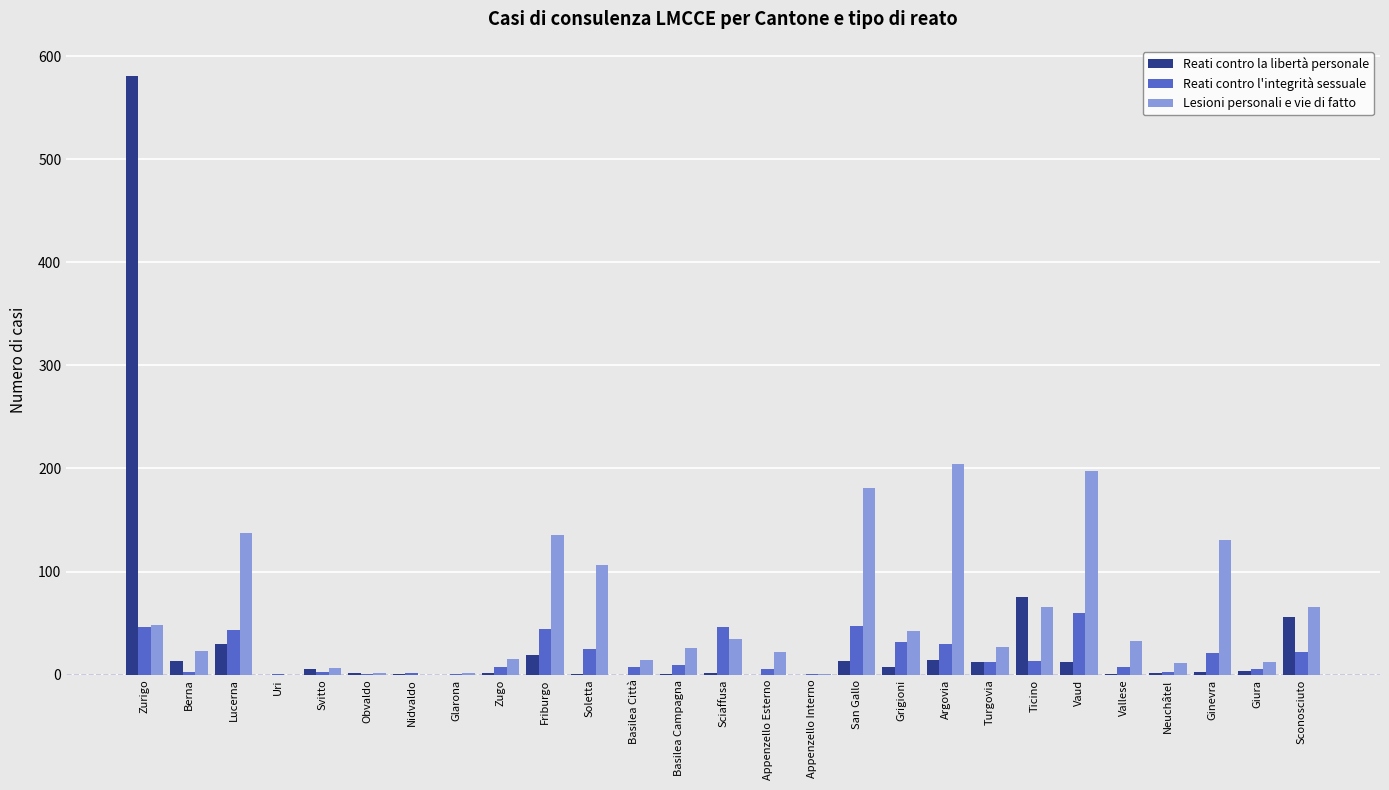

True or false: Lesioni personali e vie di fatto has a value of 12 at Giura.

True